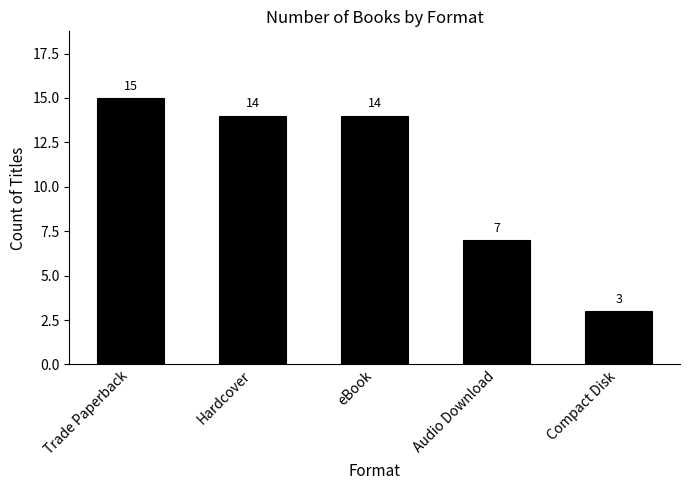

True or false: the data shows 22 at eBook.

False